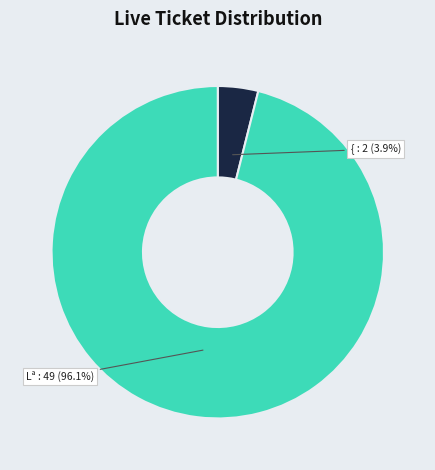

Which slice is the largest?

Lª